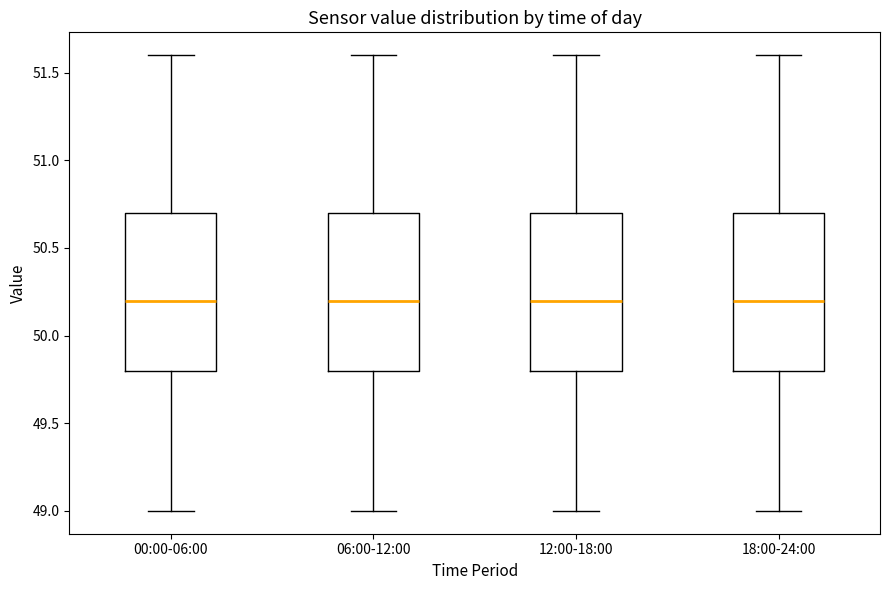

Where does the upper whisker of the box for 06:00-12:00 end on the y-axis? The values are not printed on the chart, so give them approximately, as read against the axis.

51.6